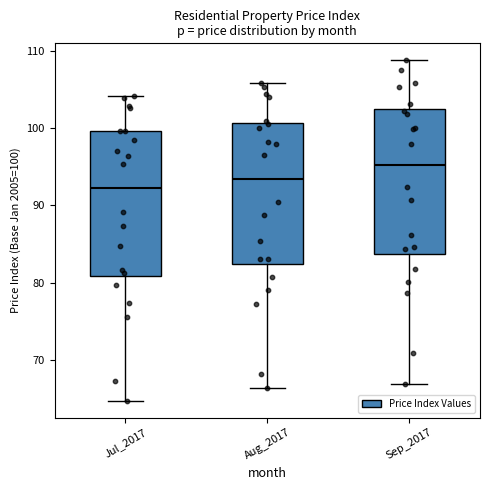

Which box has the lowest median line?

Jul_2017